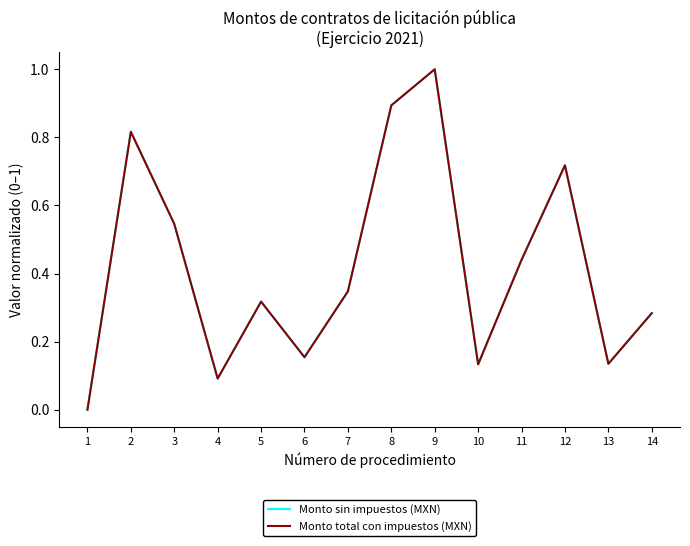

Does the chart display data point markers on the line(s)?

No